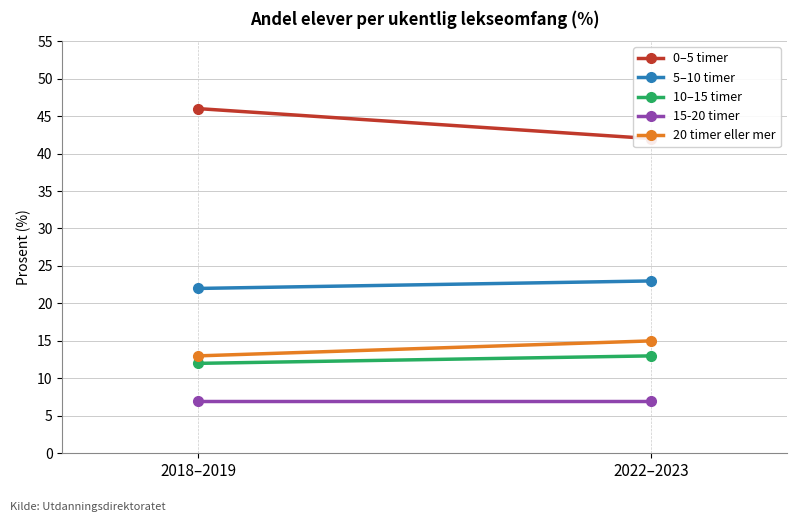

What is the value of the 20 timer eller mer point at the 1st from the left?

13